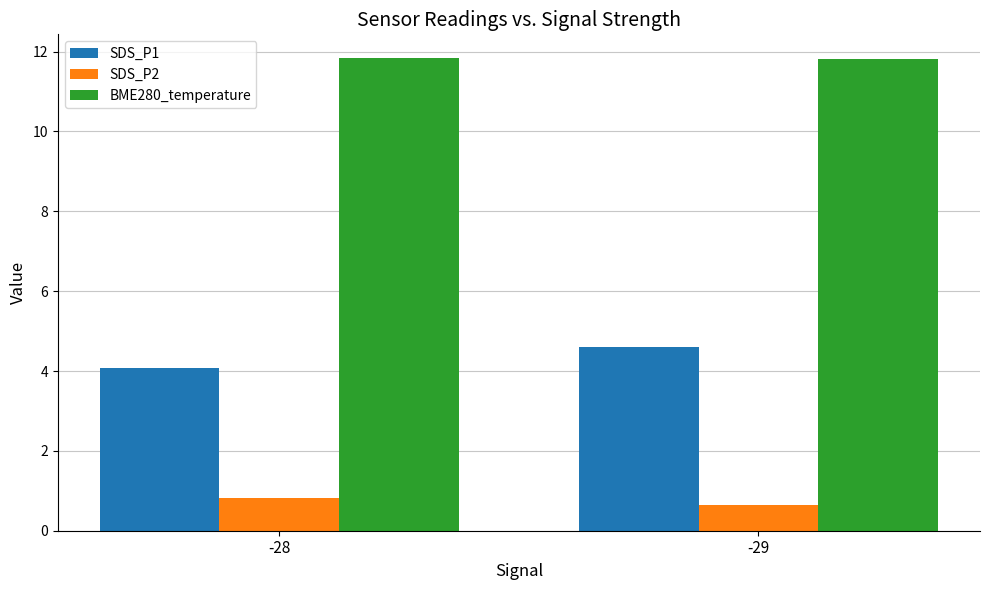

At which label is SDS_P1 closest to 4?

-28